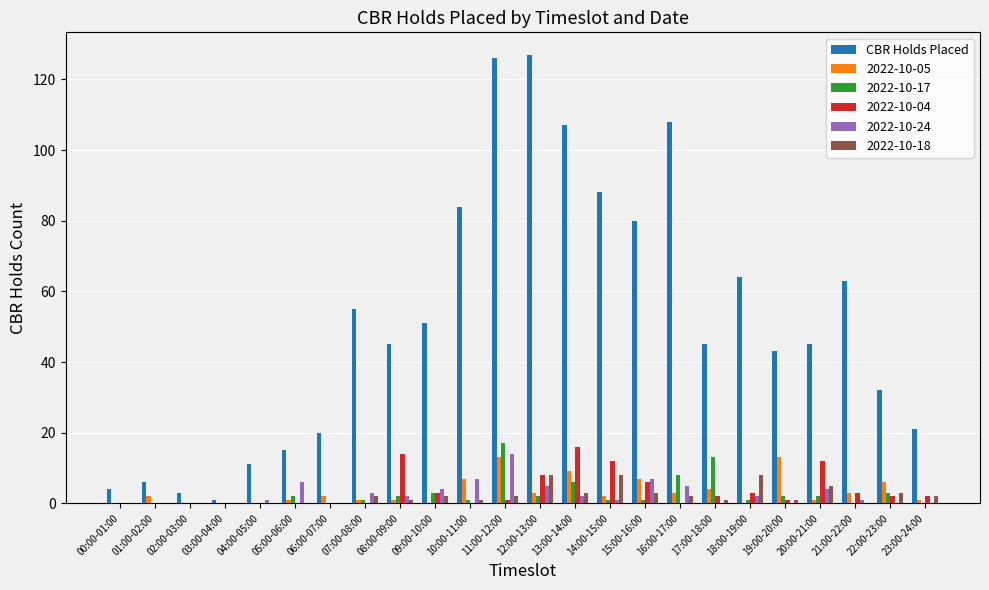

The 2022-10-17 series shows 1 at 18:00-19:00. True or false?

True